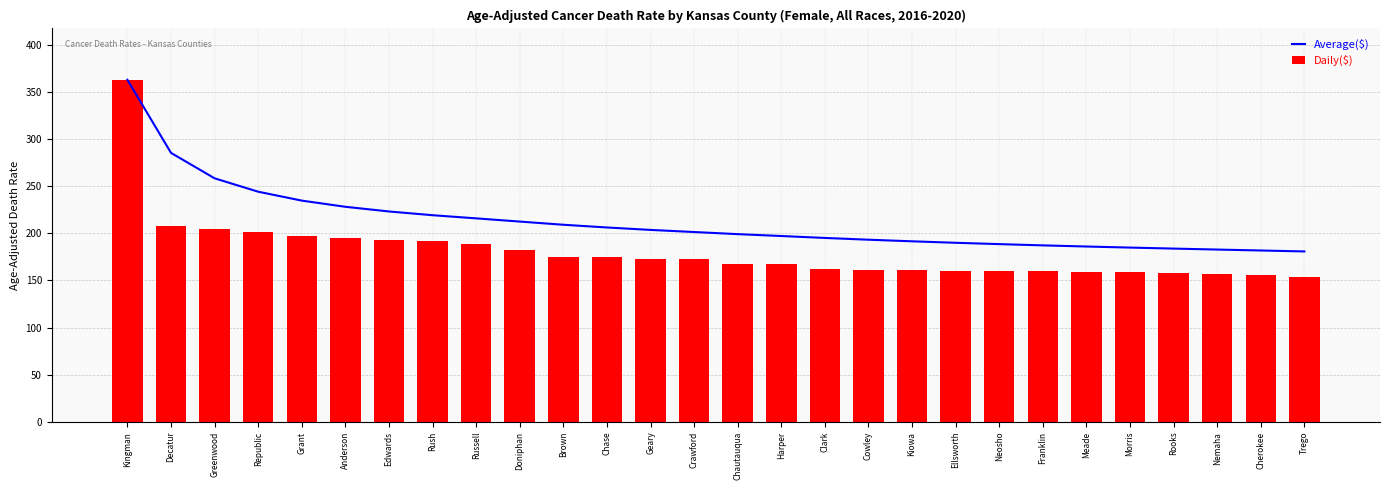

What is the average value of the Daily($) series?

180.8